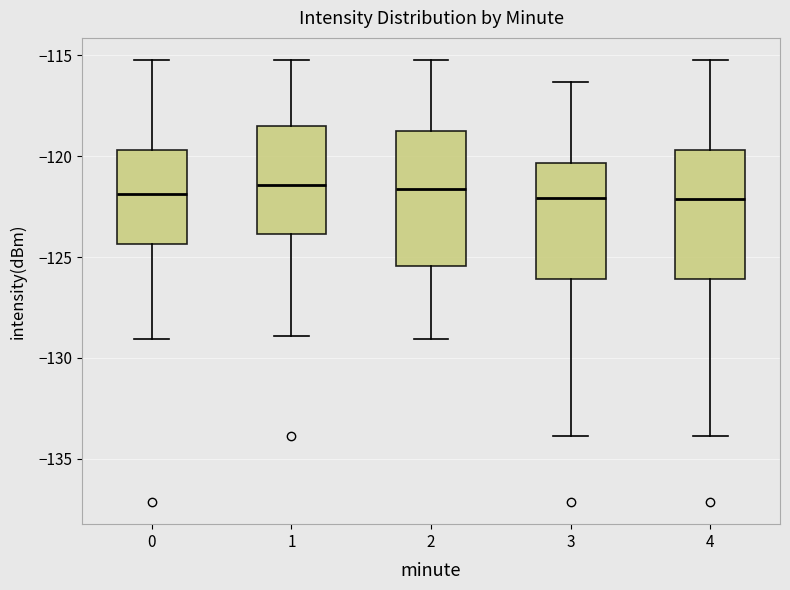

Reading left to right, read every box against the y-axis: the position of its median line, the range the box covers, and the ends of its whiskers. The values are not printed on the chart, so give them approximately, as read against the axis.

0: median -122.0, box -124.5 to -119.5, whiskers -129.0 to -115.0
1: median -121.5, box -124.0 to -118.5, whiskers -129.0 to -115.0
2: median -121.5, box -125.5 to -119.0, whiskers -129.0 to -115.0
3: median -122.0, box -126.0 to -120.5, whiskers -134.0 to -116.5
4: median -122.0, box -126.0 to -119.5, whiskers -134.0 to -115.0